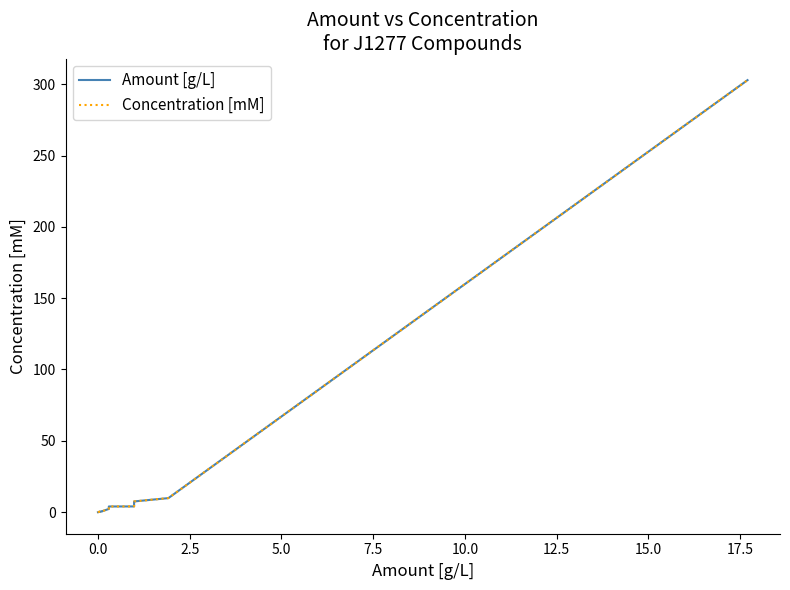

What is the value of the Concentration [mM] point at the 17th from the left?

4.0